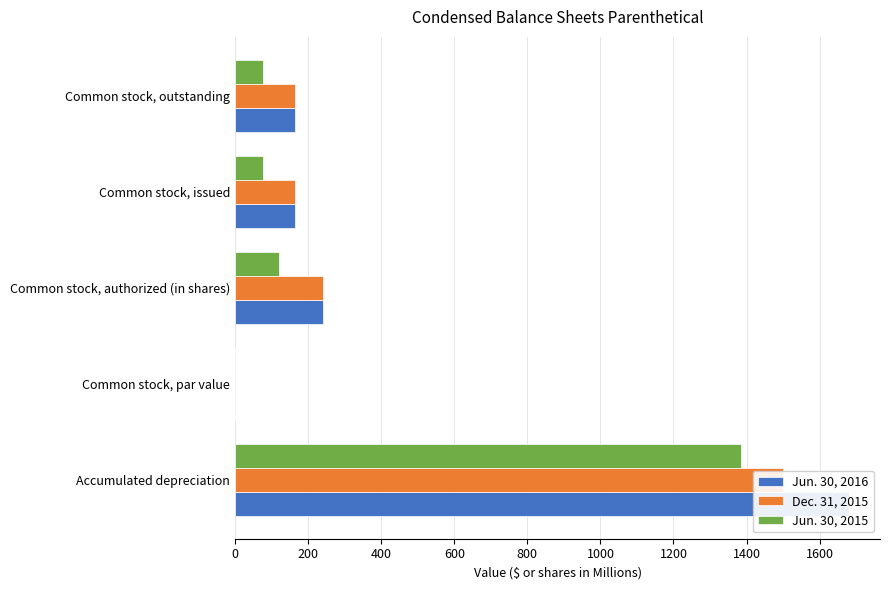

Reading right to left, transcribe all the data shown in this chart.

Jun. 30, 2016: 165.2	165.2	240.0	1.0	1681.2
Dec. 31, 2015: 165.1	165.1	240.0	1.0	1499.4
Jun. 30, 2015: 77.5	77.5	120.0	1.0	1385.6